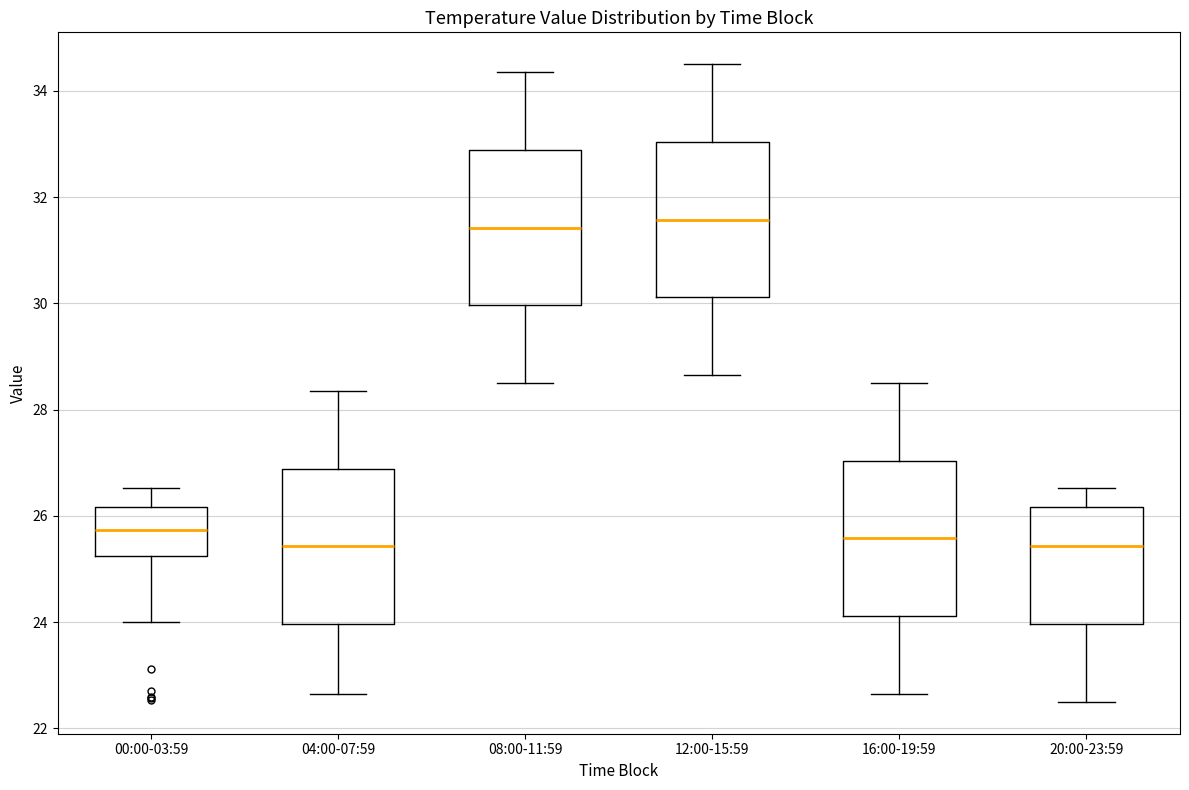

Reading left to right, transcribe this box plot: for each box, give where its median line is, the range the box spans, and where its two whiskers end, as read against the y-axis. The values are not printed on the chart, so give them approximately, as read against the axis.

00:00-03:59: median 25.8, box 25.2 to 26.2, whiskers 24.0 to 26.6
04:00-07:59: median 25.4, box 24.0 to 26.8, whiskers 22.6 to 28.4
08:00-11:59: median 31.4, box 30.0 to 32.8, whiskers 28.6 to 34.4
12:00-15:59: median 31.6, box 30.2 to 33.0, whiskers 28.6 to 34.6
16:00-19:59: median 25.6, box 24.2 to 27.0, whiskers 22.6 to 28.6
20:00-23:59: median 25.4, box 24.0 to 26.2, whiskers 22.6 to 26.6